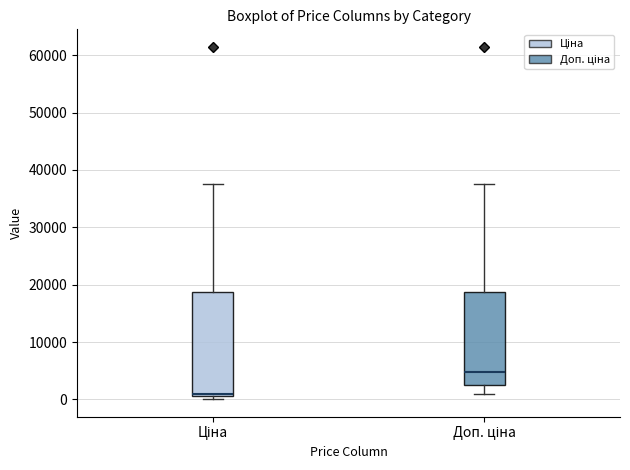

Which box's median line is the lowest?

Ціна